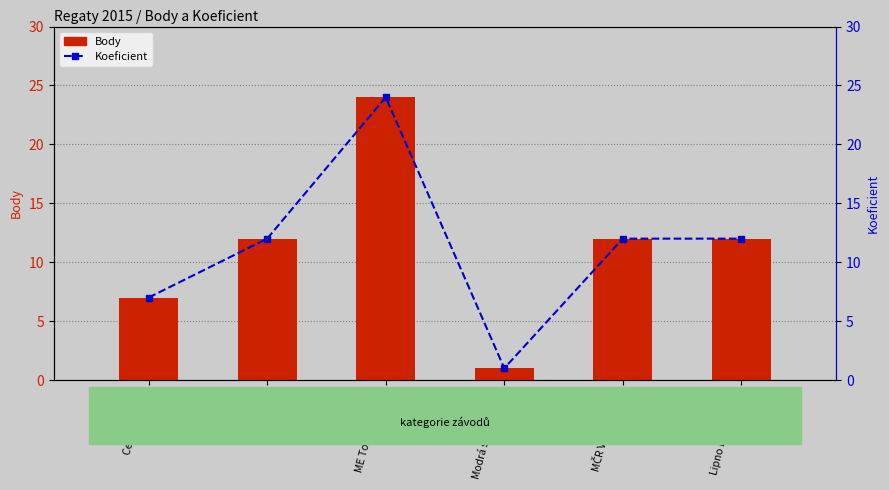

At which category is the sum across all series the highest?

ME Tornado 2015